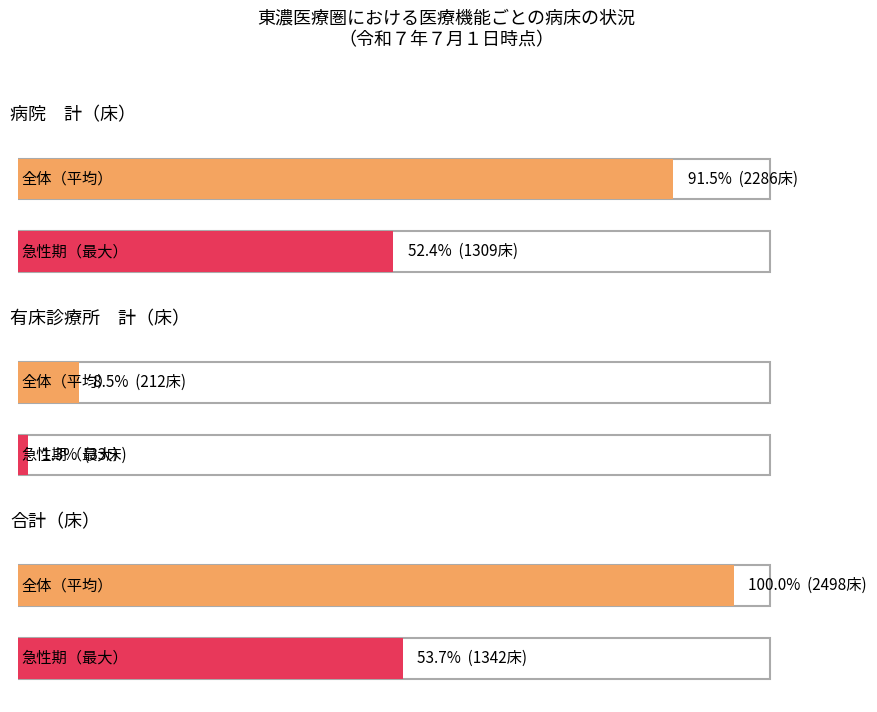

Are the bars grouped side by side (vs. stacked)?

Yes